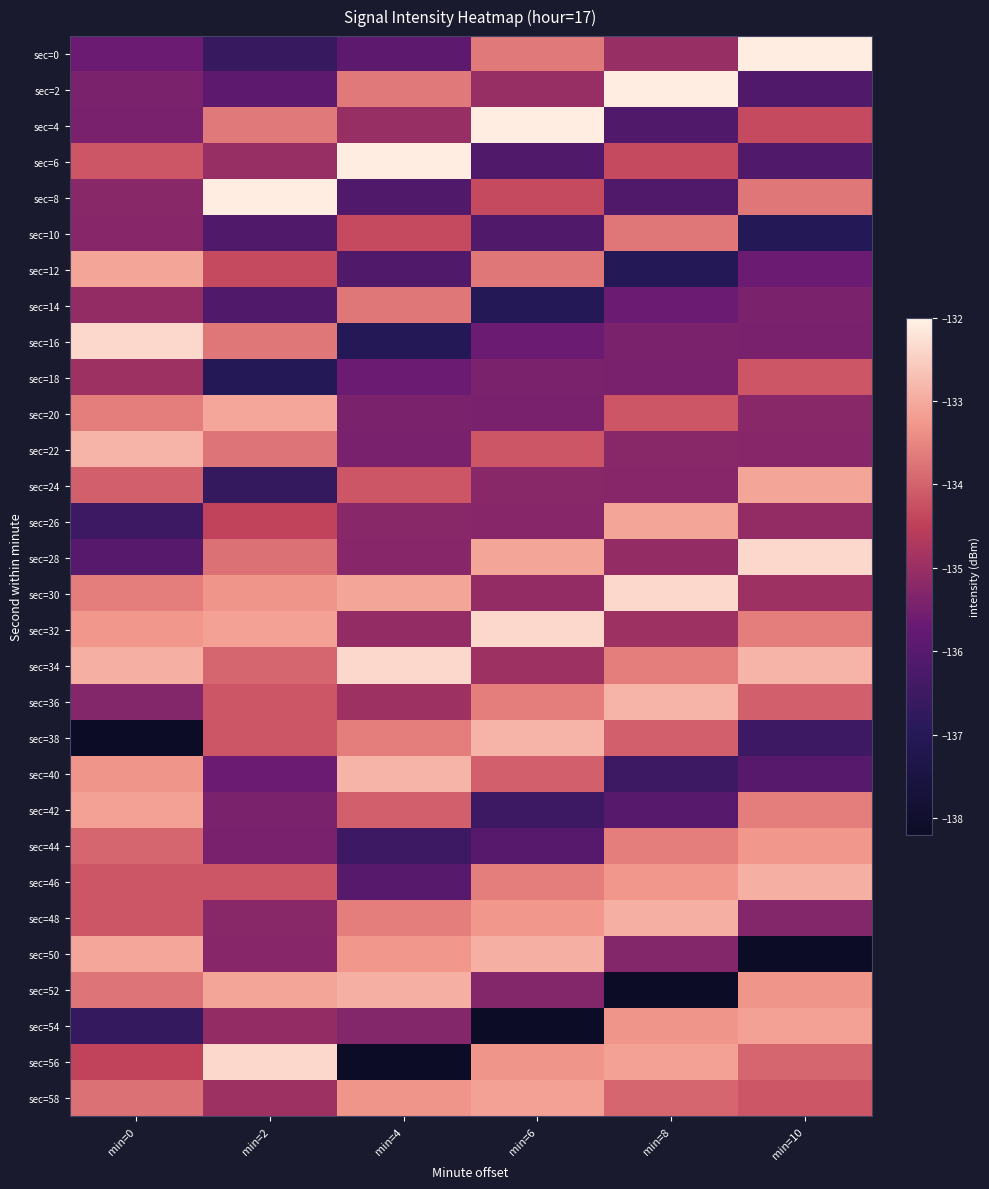

Reading right to left, what are all the values shown in this chart?

sec=0: min=10=-132.1	min=8=-135.0	min=6=-133.7	min=4=-135.9	min=2=-136.6	min=0=-135.6
sec=2: min=10=-136.1	min=8=-132.1	min=6=-135.0	min=4=-133.7	min=2=-135.9	min=0=-135.4
sec=4: min=10=-134.3	min=8=-136.1	min=6=-132.1	min=4=-135.0	min=2=-133.7	min=0=-135.5
sec=6: min=10=-136.1	min=8=-134.3	min=6=-136.1	min=4=-132.1	min=2=-135.0	min=0=-134.2
sec=8: min=10=-133.7	min=8=-136.1	min=6=-134.3	min=4=-136.1	min=2=-132.1	min=0=-135.2
sec=10: min=10=-137.0	min=8=-133.7	min=6=-136.1	min=4=-134.3	min=2=-136.1	min=0=-135.2
sec=12: min=10=-135.6	min=8=-137.0	min=6=-133.7	min=4=-136.1	min=2=-134.3	min=0=-133.1
sec=14: min=10=-135.4	min=8=-135.6	min=6=-137.0	min=4=-133.7	min=2=-136.1	min=0=-135.1
sec=16: min=10=-135.5	min=8=-135.4	min=6=-135.6	min=4=-137.0	min=2=-133.7	min=0=-132.4
sec=18: min=10=-134.2	min=8=-135.5	min=6=-135.4	min=4=-135.6	min=2=-137.0	min=0=-134.9
sec=20: min=10=-135.2	min=8=-134.2	min=6=-135.5	min=4=-135.4	min=2=-133.0	min=0=-133.6
sec=22: min=10=-135.2	min=8=-135.2	min=6=-134.2	min=4=-135.5	min=2=-133.8	min=0=-132.9
sec=24: min=10=-133.1	min=8=-135.2	min=6=-135.2	min=4=-134.2	min=2=-136.7	min=0=-134.0
sec=26: min=10=-135.1	min=8=-133.1	min=6=-135.2	min=4=-135.2	min=2=-134.4	min=0=-136.5
sec=28: min=10=-132.4	min=8=-135.1	min=6=-133.1	min=4=-135.2	min=2=-133.8	min=0=-136.0
sec=30: min=10=-134.9	min=8=-132.4	min=6=-135.1	min=4=-133.1	min=2=-133.3	min=0=-133.6
sec=32: min=10=-133.6	min=8=-134.9	min=6=-132.4	min=4=-135.1	min=2=-133.1	min=0=-133.3
sec=34: min=10=-132.9	min=8=-133.6	min=6=-134.9	min=4=-132.4	min=2=-134.0	min=0=-132.9
sec=36: min=10=-134.0	min=8=-132.9	min=6=-133.6	min=4=-134.9	min=2=-134.2	min=0=-135.3
sec=38: min=10=-136.5	min=8=-134.0	min=6=-132.9	min=4=-133.6	min=2=-134.2	min=0=-138.2
sec=40: min=10=-136.0	min=8=-136.5	min=6=-134.0	min=4=-132.9	min=2=-135.6	min=0=-133.3
sec=42: min=10=-133.6	min=8=-136.0	min=6=-136.5	min=4=-134.0	min=2=-135.4	min=0=-133.1
sec=44: min=10=-133.3	min=8=-133.6	min=6=-136.0	min=4=-136.5	min=2=-135.5	min=0=-134.0
sec=46: min=10=-132.9	min=8=-133.3	min=6=-133.6	min=4=-136.0	min=2=-134.2	min=0=-134.2
sec=48: min=10=-135.3	min=8=-132.9	min=6=-133.3	min=4=-133.6	min=2=-135.2	min=0=-134.2
sec=50: min=10=-138.2	min=8=-135.3	min=6=-132.9	min=4=-133.3	min=2=-135.2	min=0=-133.0
sec=52: min=10=-133.3	min=8=-138.2	min=6=-135.3	min=4=-132.9	min=2=-133.1	min=0=-133.8
sec=54: min=10=-133.1	min=8=-133.3	min=6=-138.2	min=4=-135.3	min=2=-135.1	min=0=-136.7
sec=56: min=10=-134.0	min=8=-133.1	min=6=-133.3	min=4=-138.2	min=2=-132.4	min=0=-134.4
sec=58: min=10=-134.2	min=8=-134.0	min=6=-133.1	min=4=-133.3	min=2=-134.9	min=0=-133.8